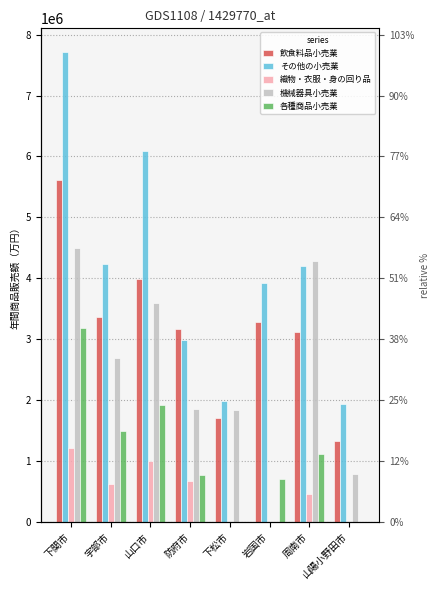

Which series has the largest total across all categories?

その他の小売業